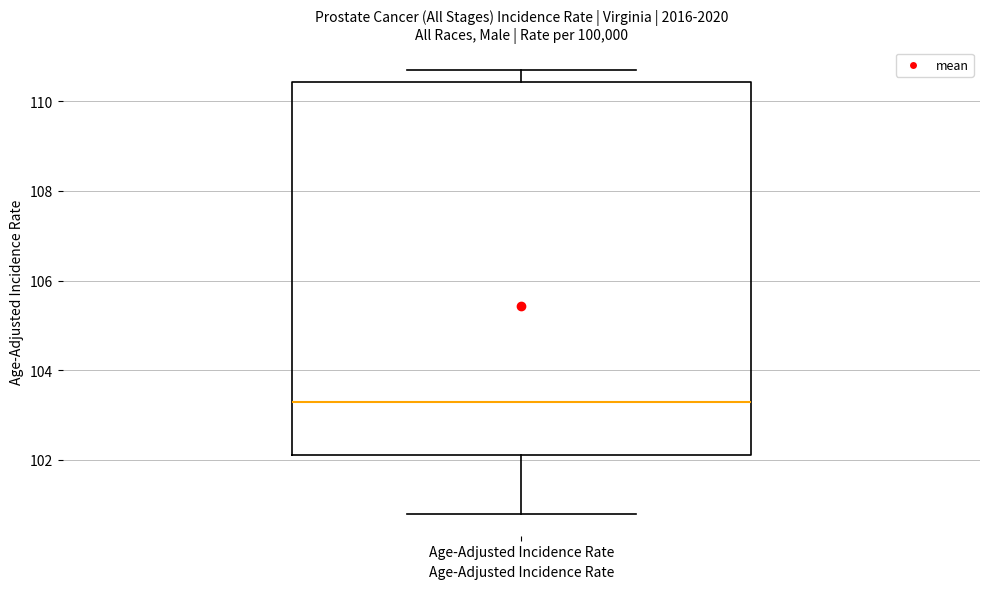

Read this box plot against the y-axis: the position of the median line, the range covered by the box, and the ends of both whiskers. The values are not printed on the chart, so give them approximately, as read against the axis.

median 103.4, box 102.2 to 110.4, whiskers 100.8 to 110.8